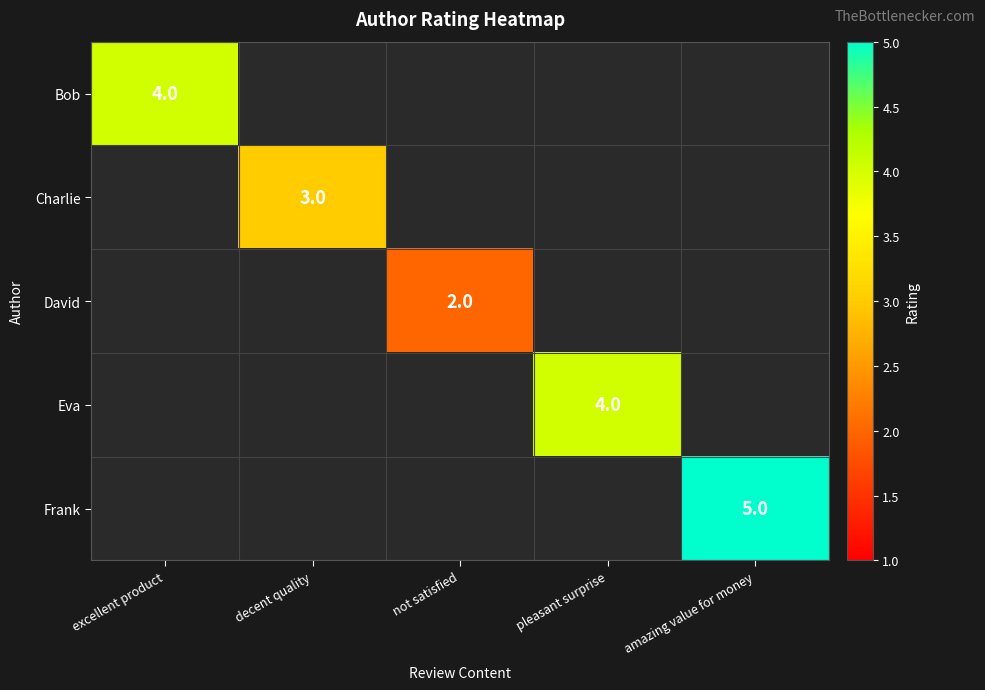

What is the greatest value displayed?

5.0